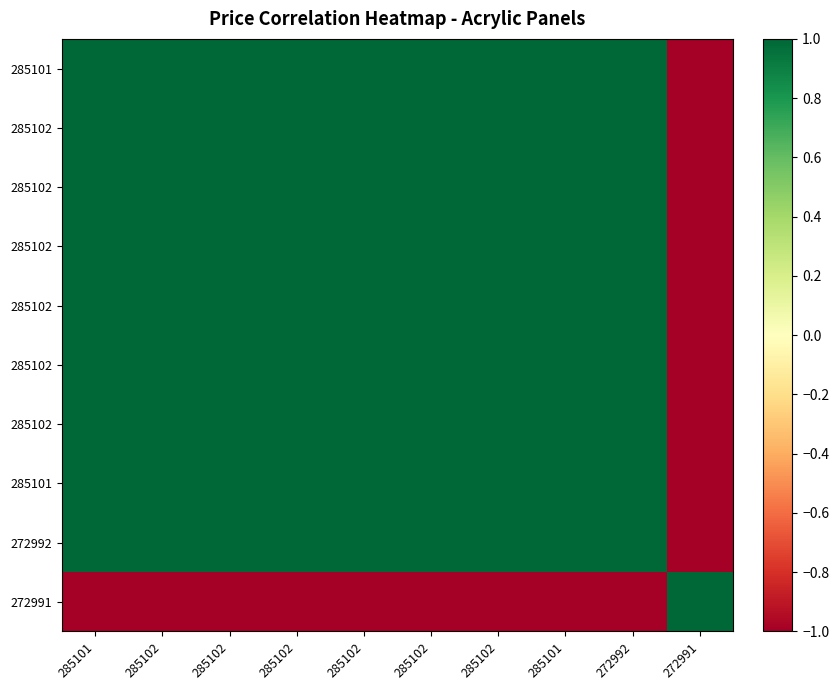

Which has a higher value, 285102 or 285101?

285102